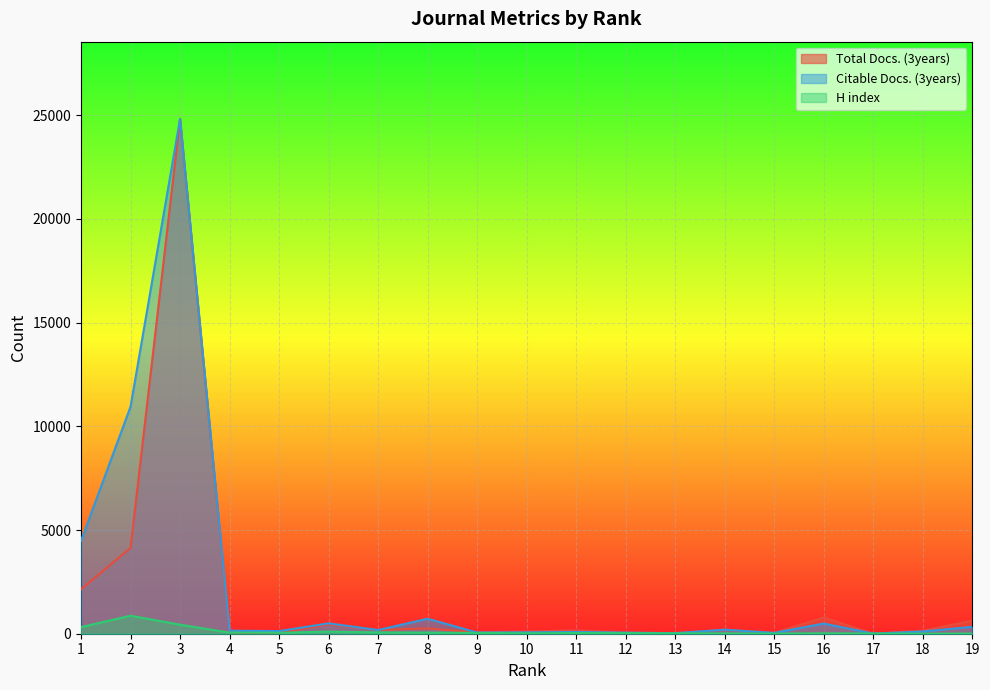

How many data points in Total Docs. (3years) are above 164?

9